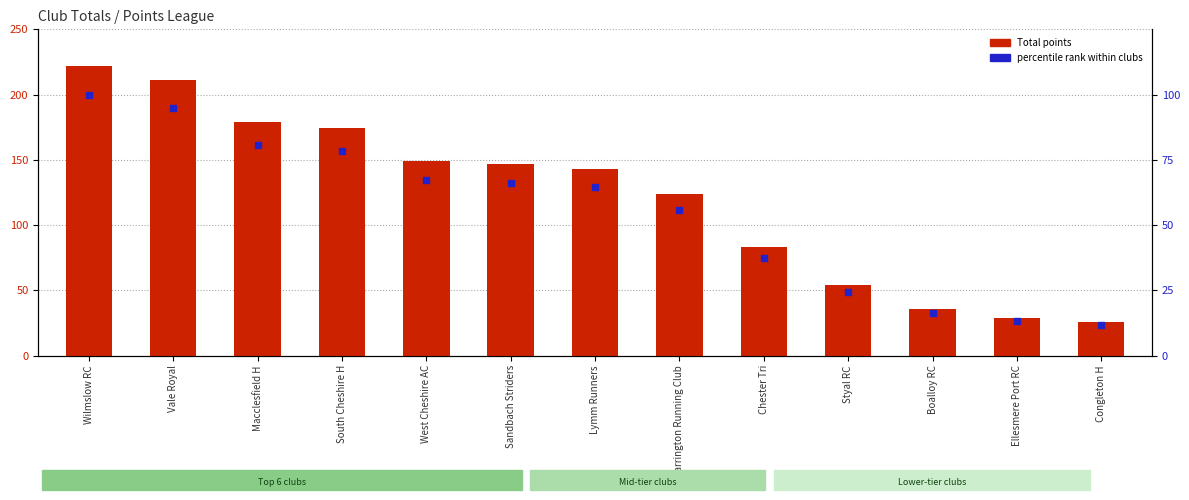

What is the total value across all series at Wilmslow RC?

322.0